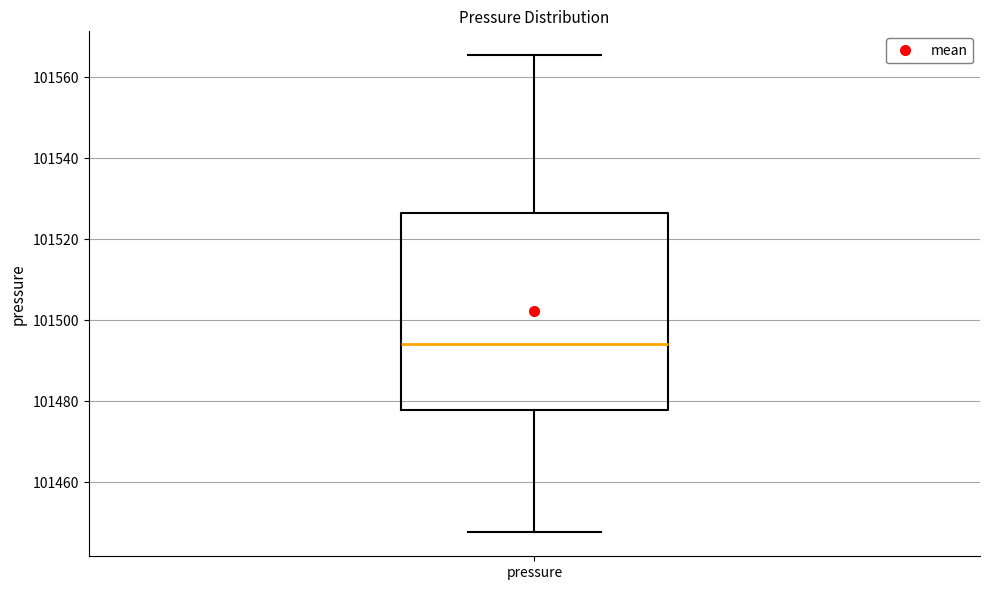

Transcribe this box plot: give where the median line is, the range the box spans, and where the two whiskers end, as read against the y-axis. The values are not printed on the chart, so give them approximately, as read against the axis.

median 101494, box 101478 to 101526, whiskers 101448 to 101566